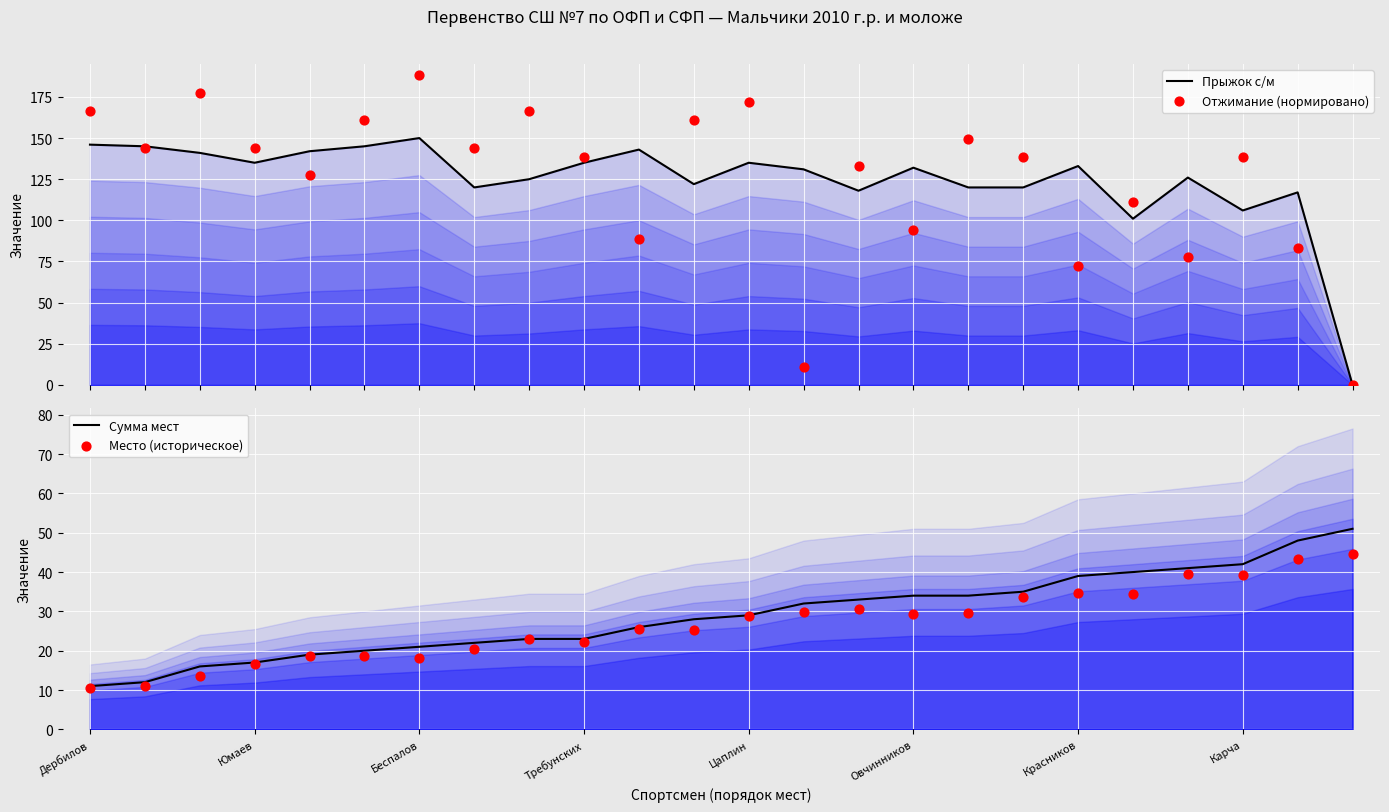

What are all the series names shown in the legend?

Прыжок с/м, Отжимание (нормировано), Сумма мест, Место (историческое)